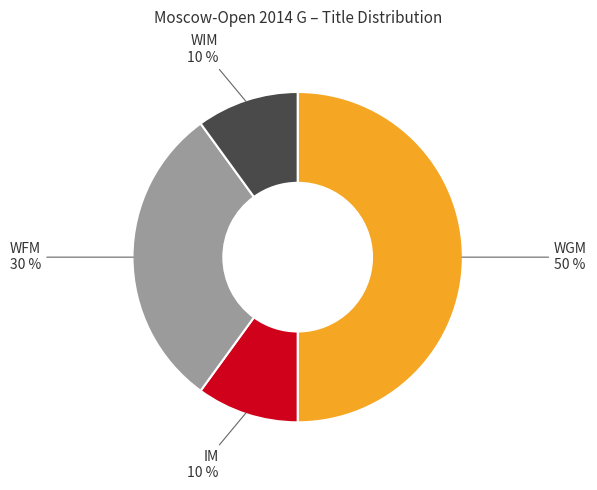

What percentage is the WIM slice, to the nearest percent?

10%